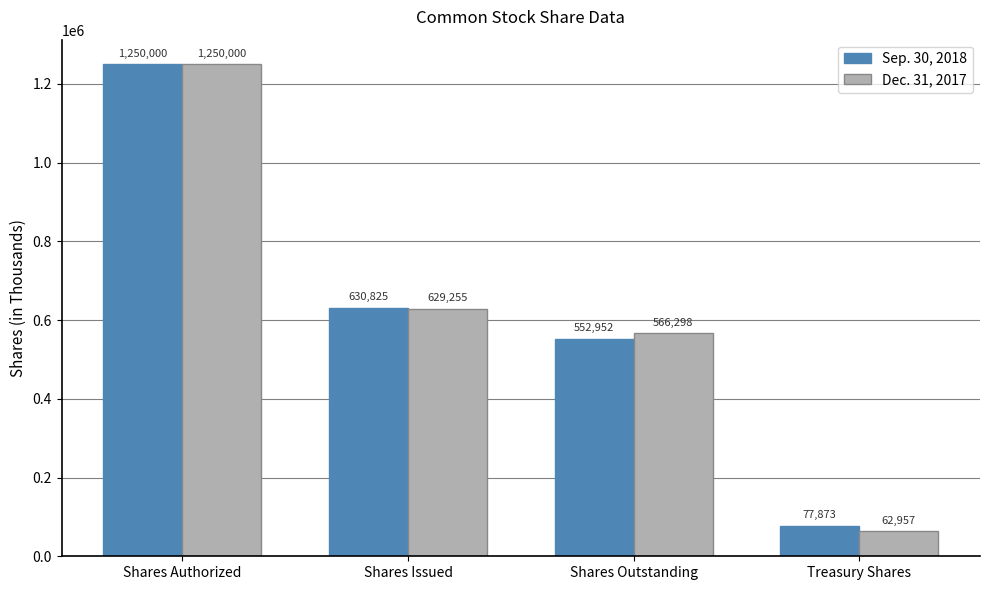

Rank the categories by Dec. 31, 2017 value from highest to lowest.

Shares Authorized, Shares Issued, Shares Outstanding, Treasury Shares